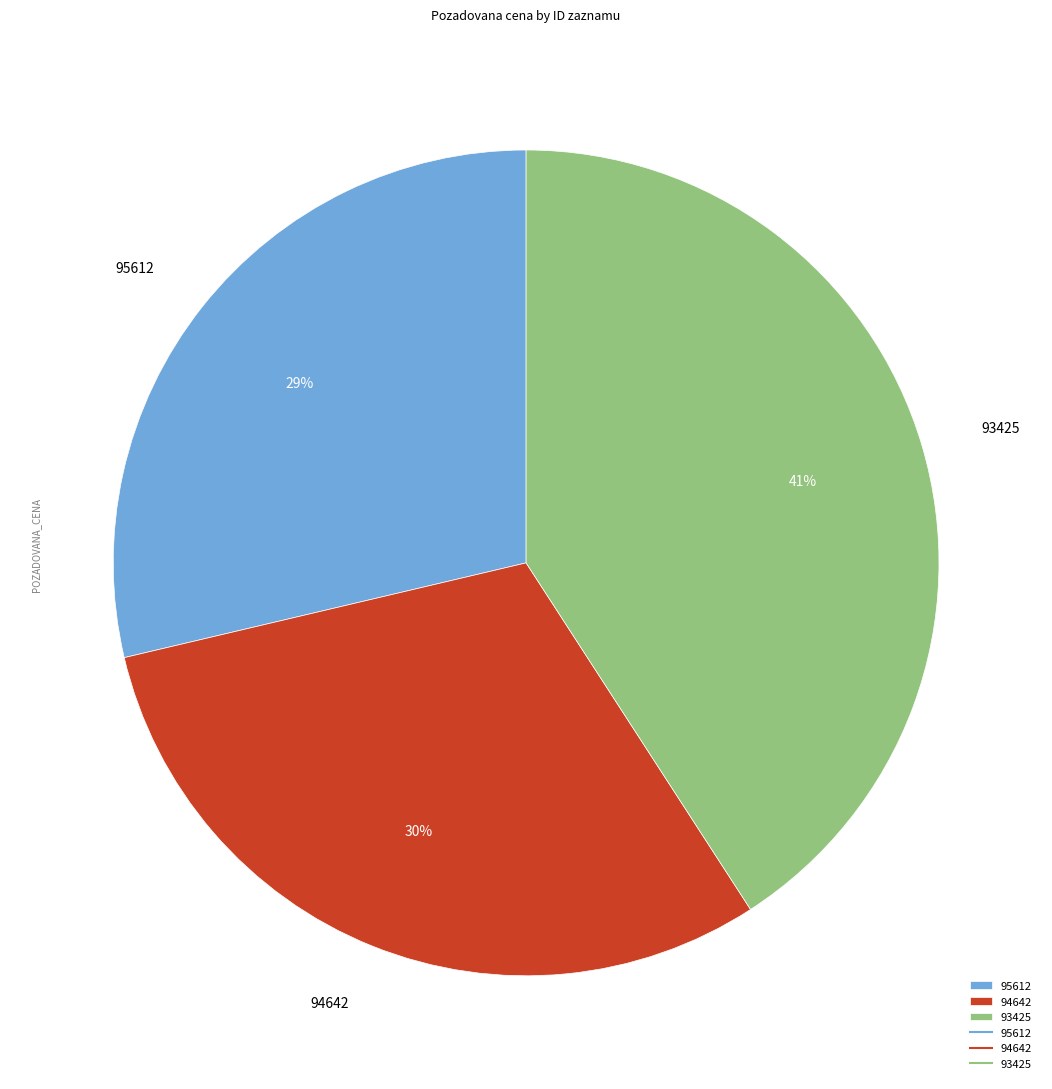

Is the sum of 93425 and 95612 greater than half?

Yes